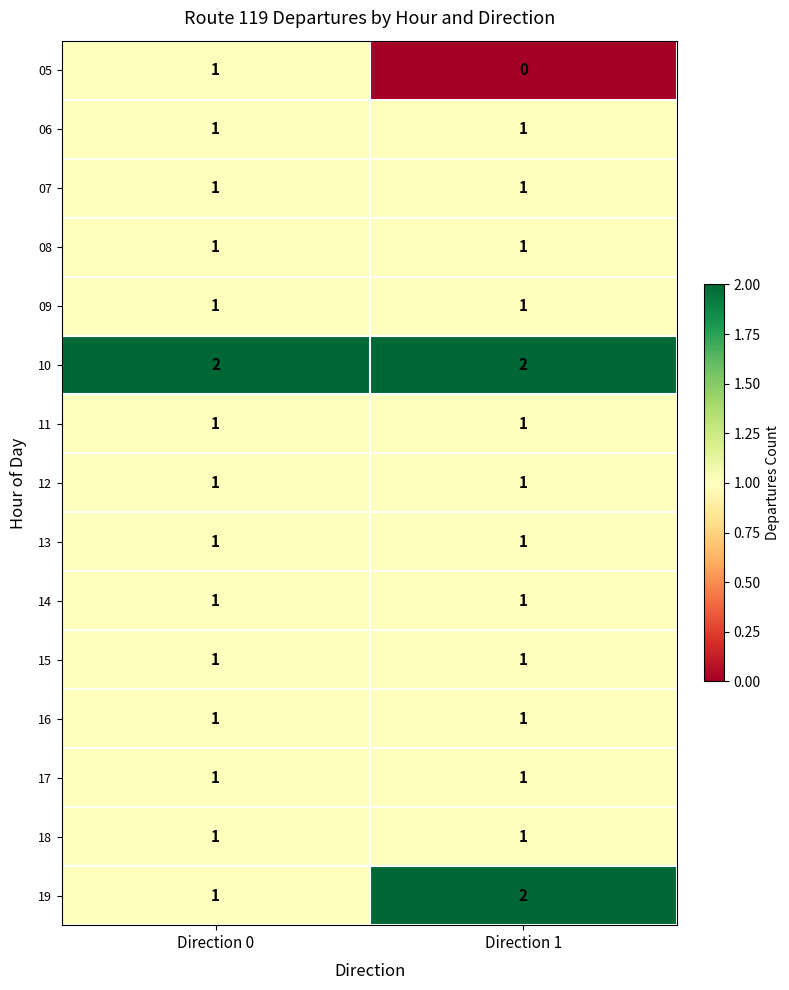

What is the total value across all series at Direction 0?

16